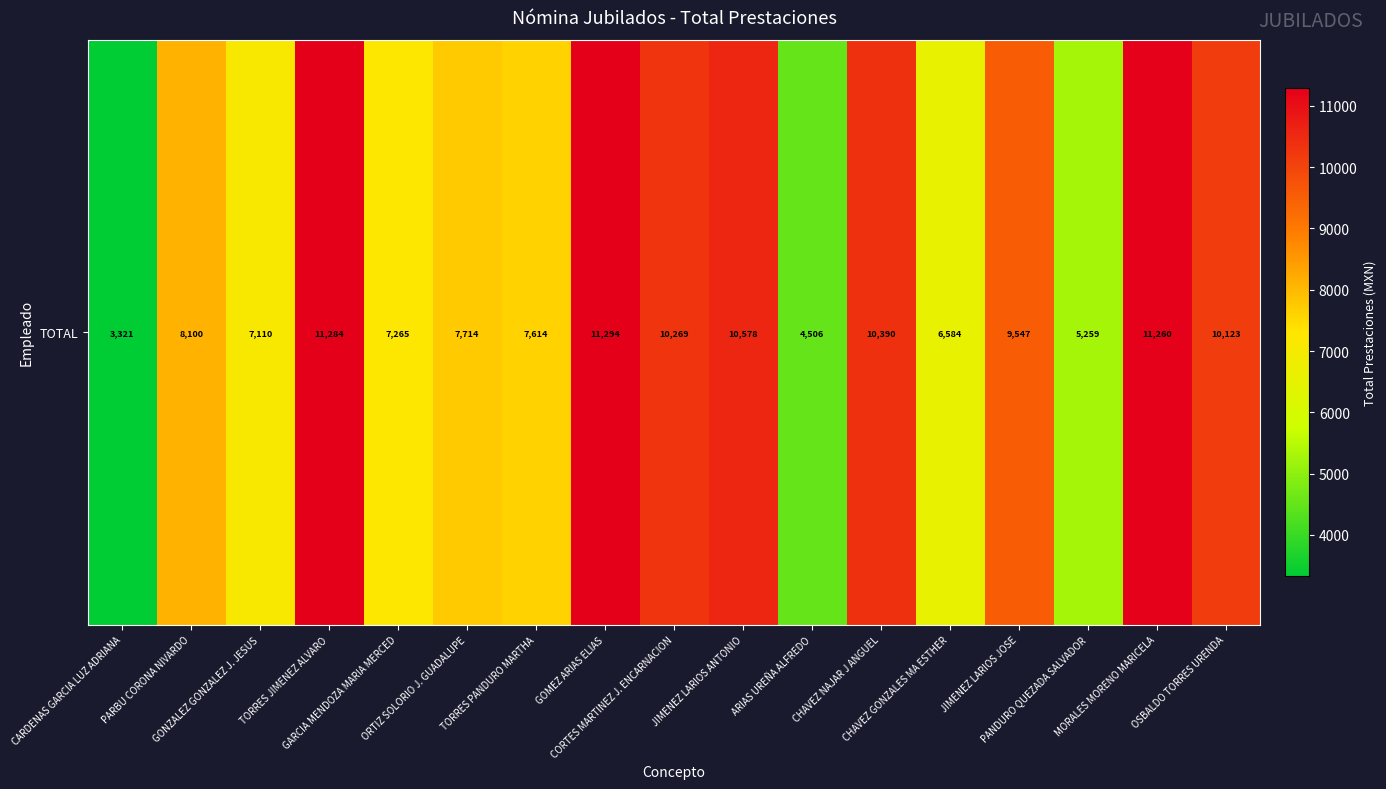

What is the change in value from GOMEZ ARIAS ELIAS to CORTES MARTINEZ J. ENCARNACION?

-1025.5